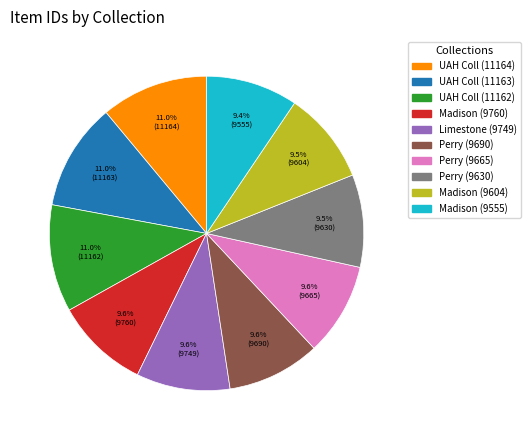

Do Perry (9690) and Perry (9630) together represent more than half of the pie?

No